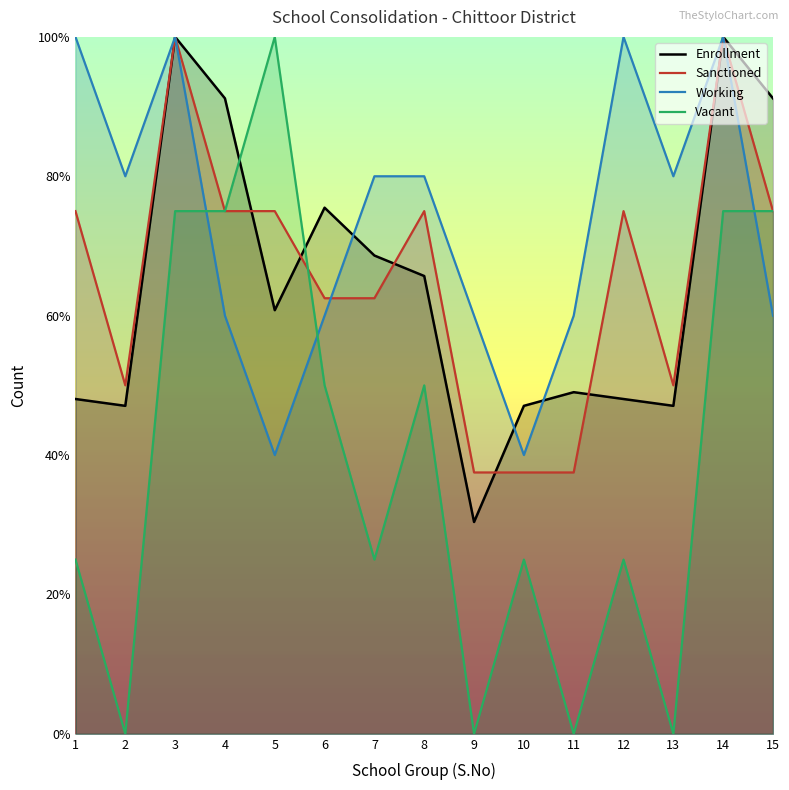

The Enrollment series shows 19.5 at 13. True or false?

False